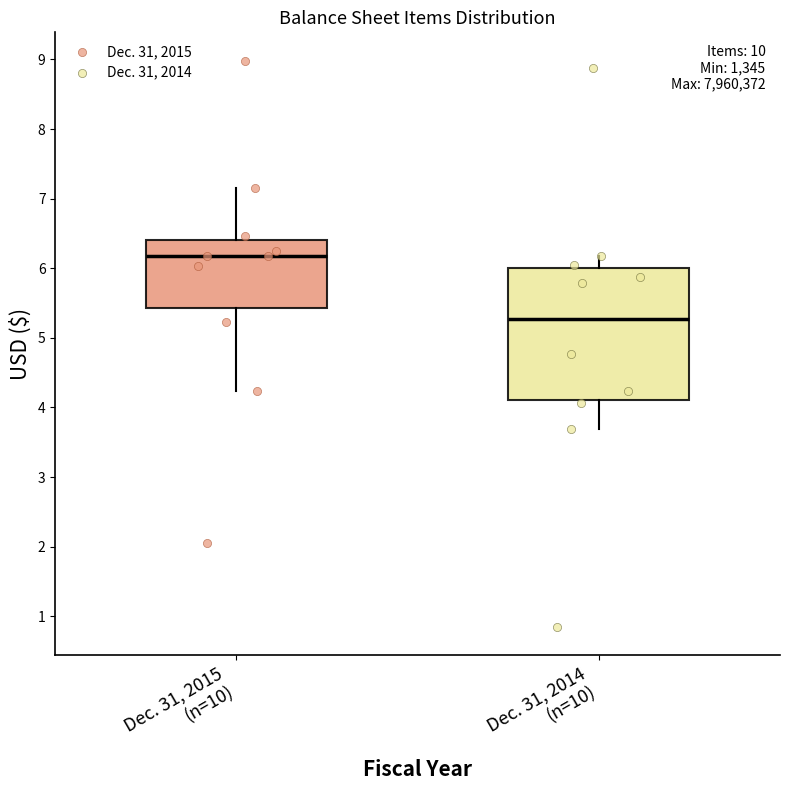

Reading left to right, read every box against the y-axis: the position of its median line, the range the box covers, and the ends of its whiskers. The values are not printed on the chart, so give them approximately, as read against the axis.

Dec. 31, 2015 (n=10): median 6.2, box 5.4 to 6.4, whiskers 4.2 to 7.2
Dec. 31, 2014 (n=10): median 5.3, box 4.1 to 6.0, whiskers 3.7 to 6.2